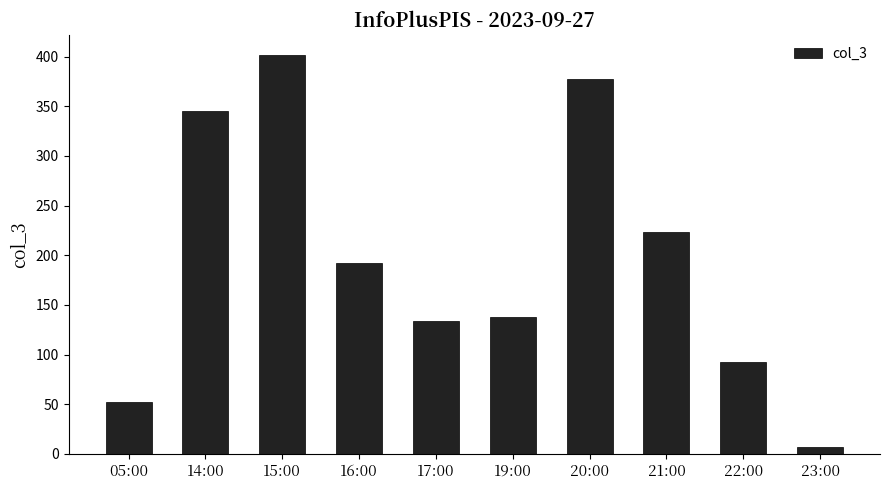

Is it true that the value at 05:00 is 25?

False